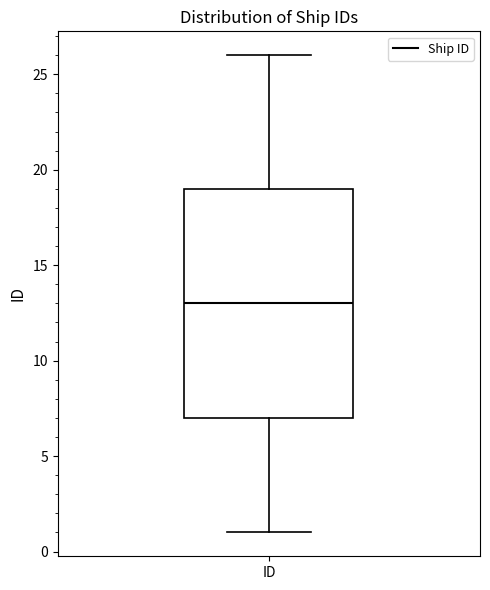

Transcribe this box plot: give where the median line is, the range the box spans, and where the two whiskers end, as read against the y-axis. The values are not printed on the chart, so give them approximately, as read against the axis.

median 13, box 7 to 19, whiskers 1 to 26